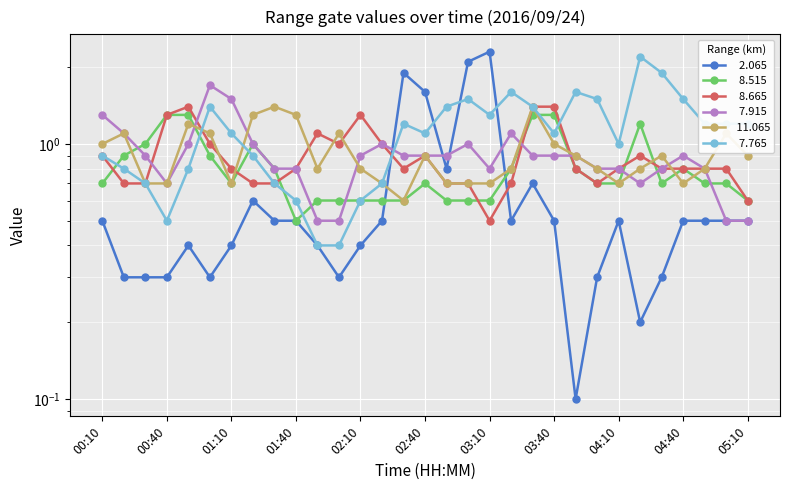

What is the difference between the highest and lowest values at 04:10?

0.5